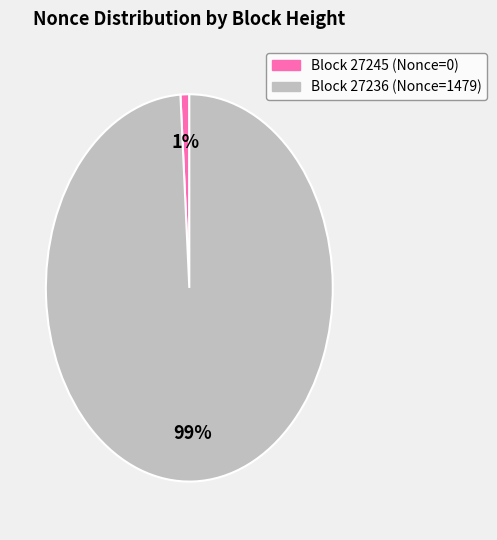

To the nearest percent, what is the difference between the largest and smallest slice percentages?

98%